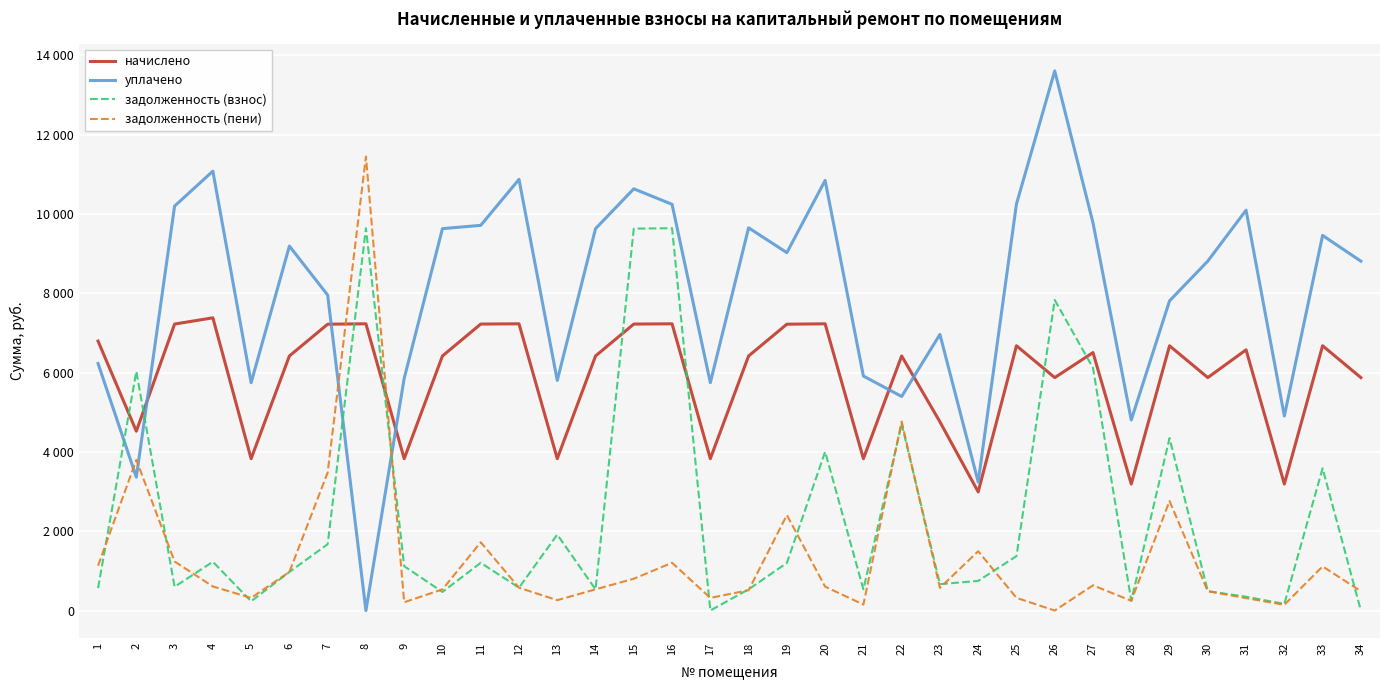

The начислено series shows 6419.4 at 22. True or false?

True